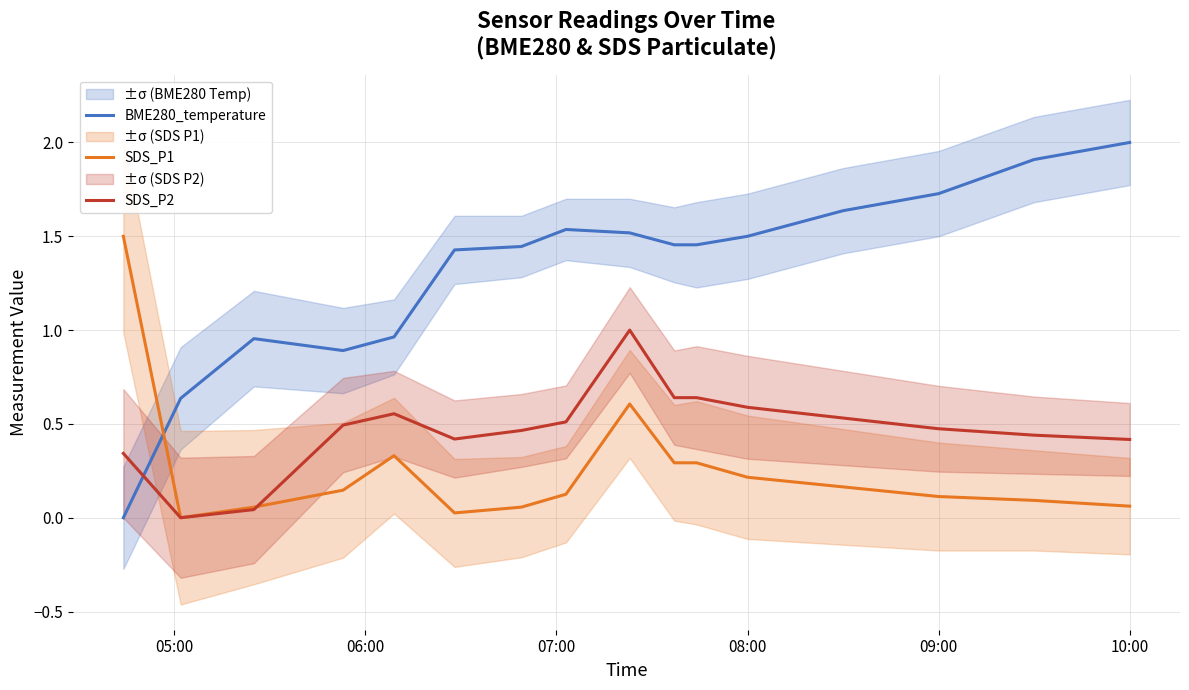

Which series ends up on top after the final intersection of BME280_temperature and SDS_P1?

BME280_temperature